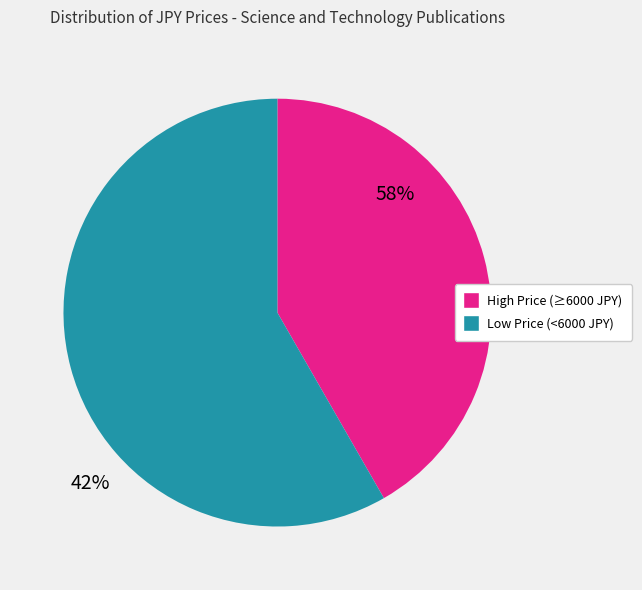

Count the number of slices in the pie.

2